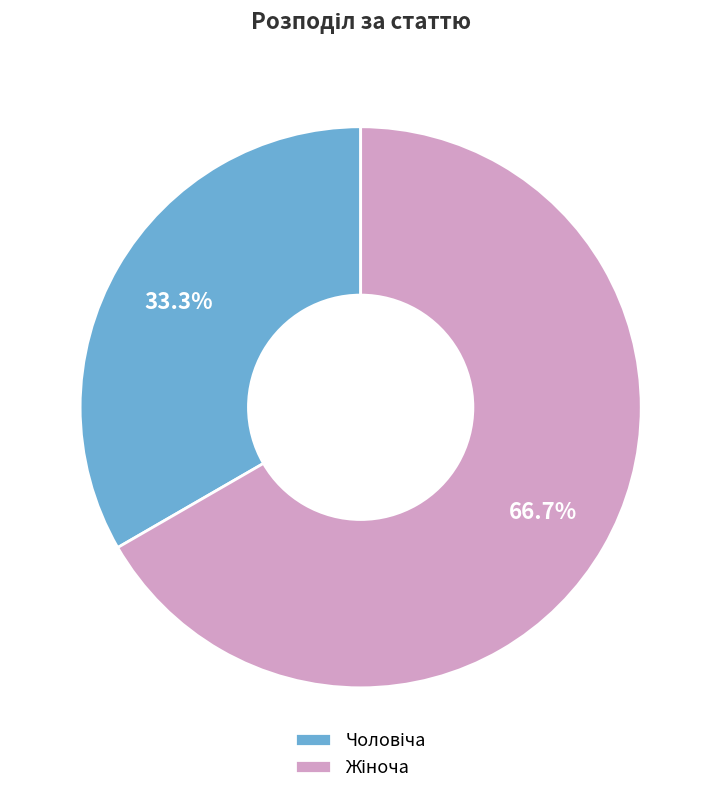

Is there a majority slice in this chart?

Yes